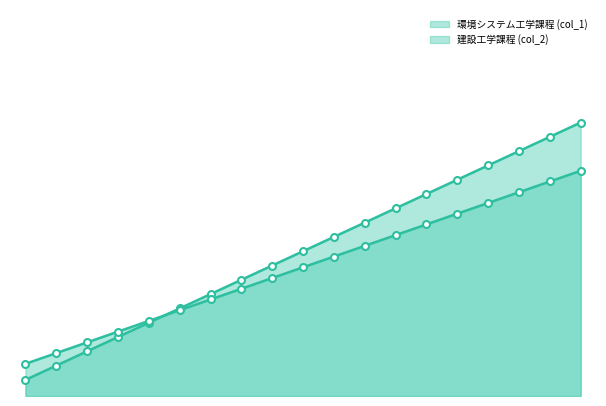

Reading left to right, extract all data points from this chart.

環境システム工学課程 (col_1): 1=5.0	2=9.4	3=13.9	4=18.3	5=22.8	6=27.2	7=31.7	8=36.1	9=40.6	10=45.0	11=49.4	12=53.9	13=58.3	14=62.8	15=67.2	16=71.7	17=76.1	18=80.6	19=85.0
建設工学課程 (col_2): 1=10.0	2=13.3	3=16.7	4=20.0	5=23.3	6=26.7	7=30.0	8=33.3	9=36.7	10=40.0	11=43.3	12=46.7	13=50.0	14=53.3	15=56.7	16=60.0	17=63.3	18=66.7	19=70.0